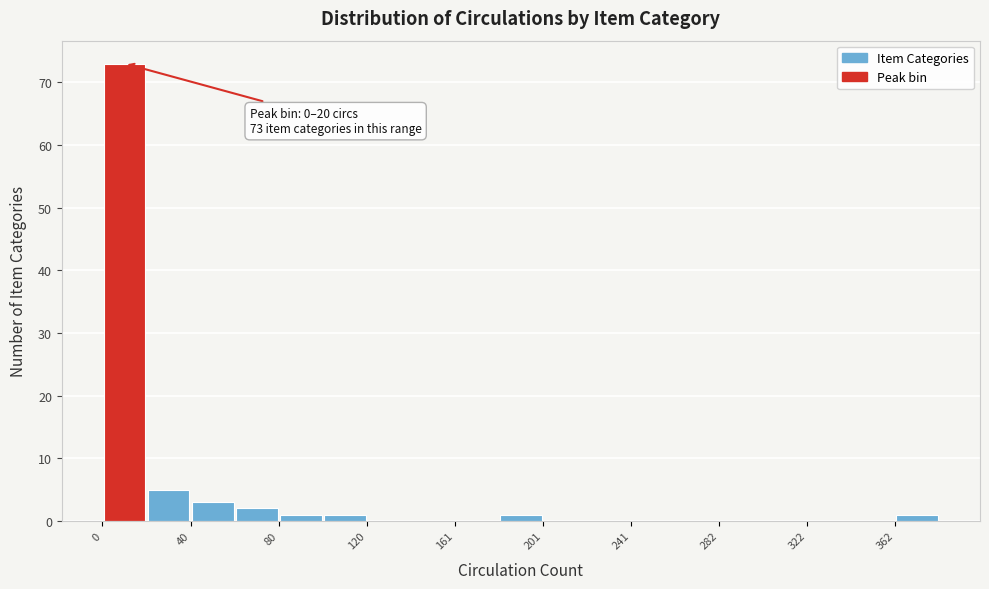

Which range on the x-axis has the tallest bar?

0 to 20